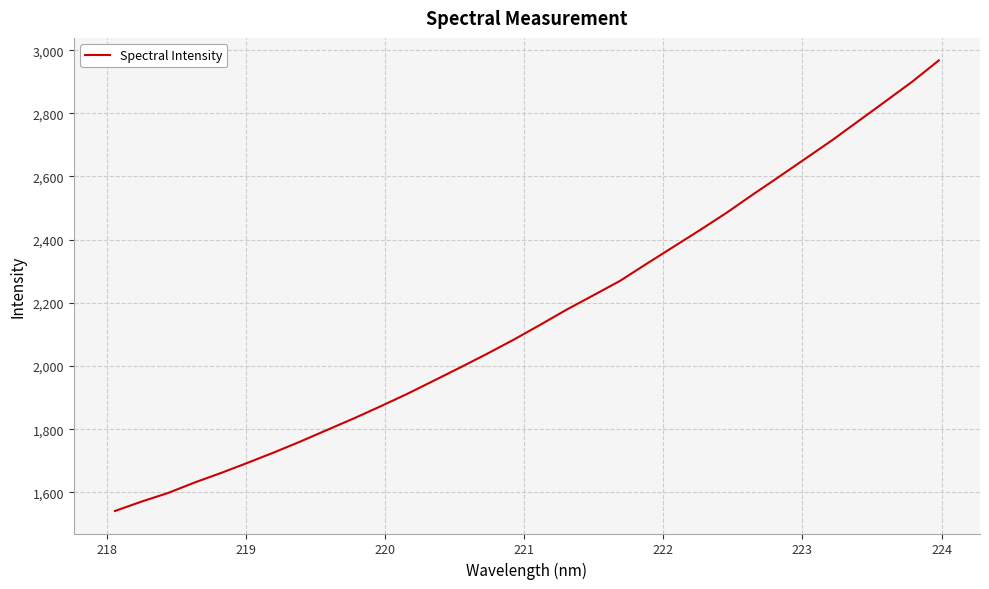

What is the difference between the maximum and minimum values?

1426.6